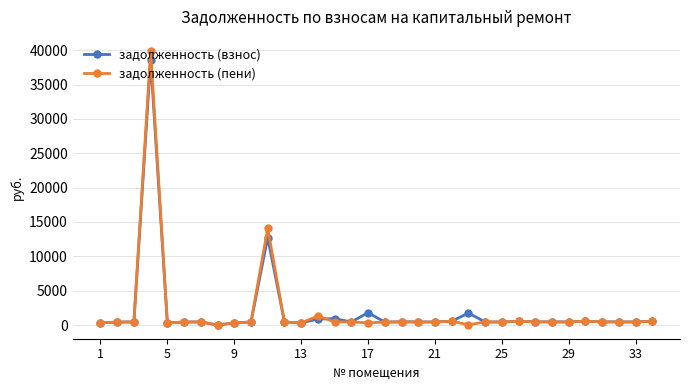

Which series has the widest spread of values?

задолженность (пени)